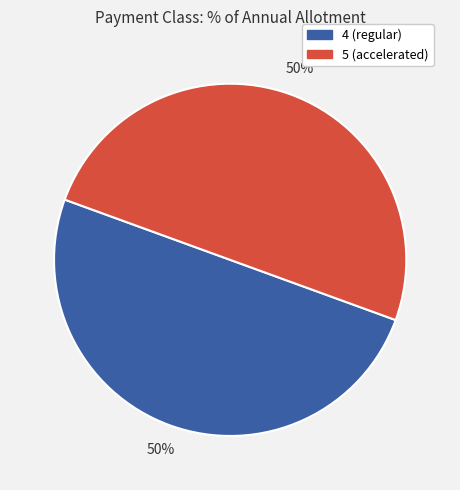

To the nearest percent, what is the average slice percentage?

50%